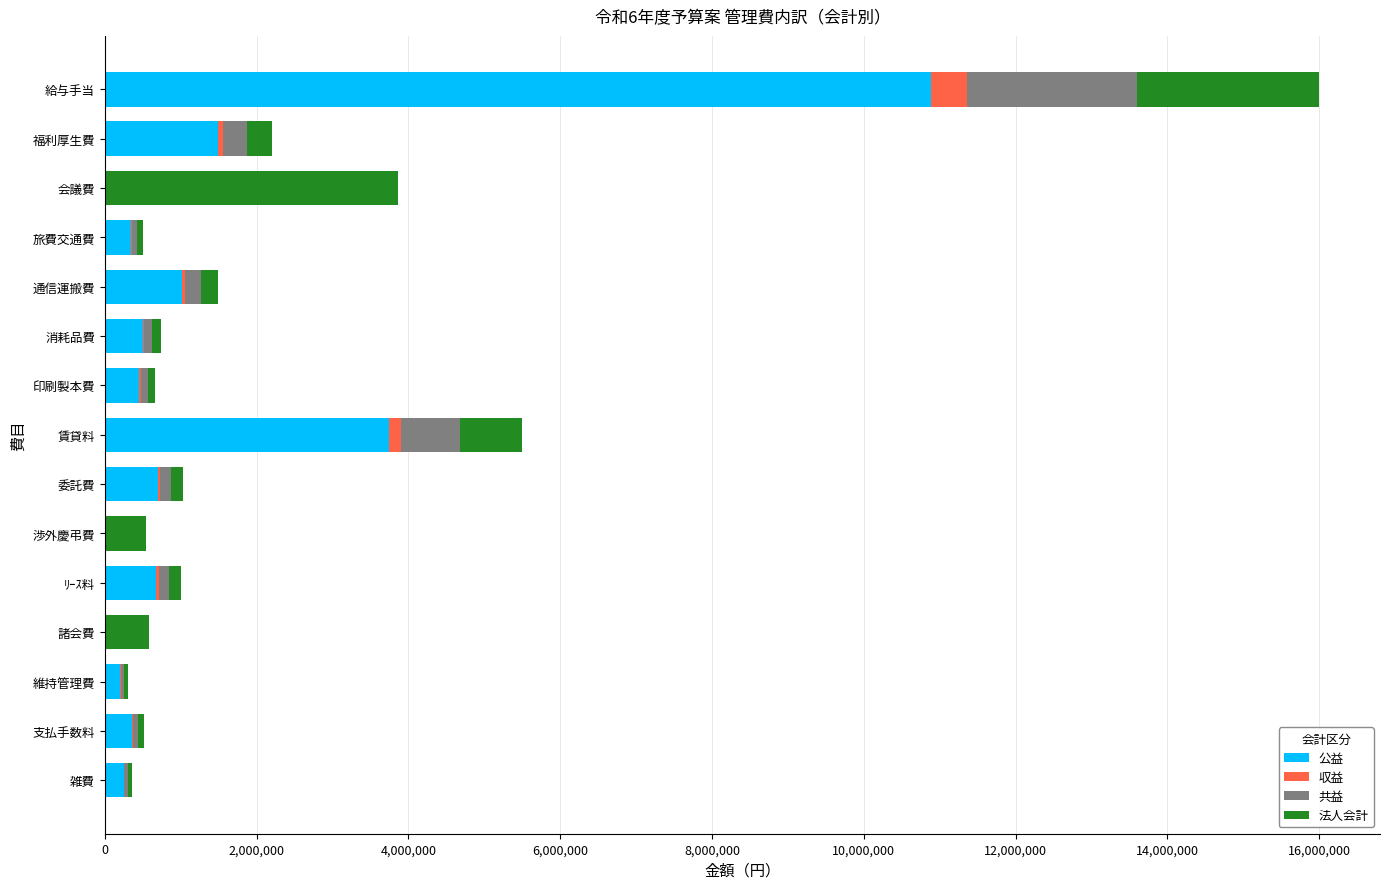

True or false: 公益 has a value of 6837950.6 at 諸会費.

False